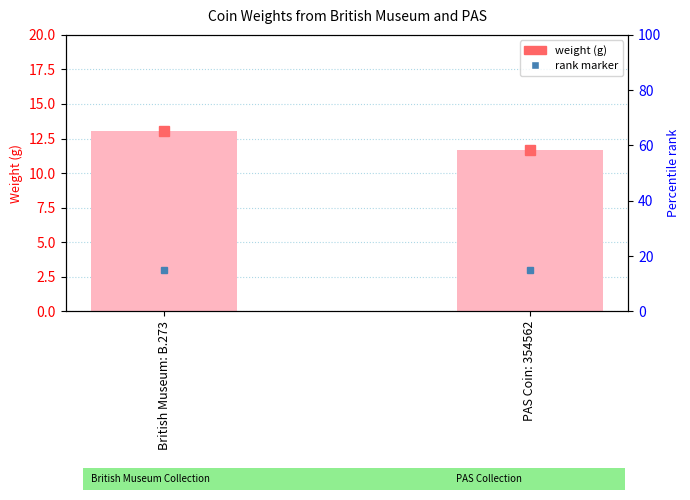

What is the change in value from British Museum: B.273 to PAS Coin: 354562?

-1.3